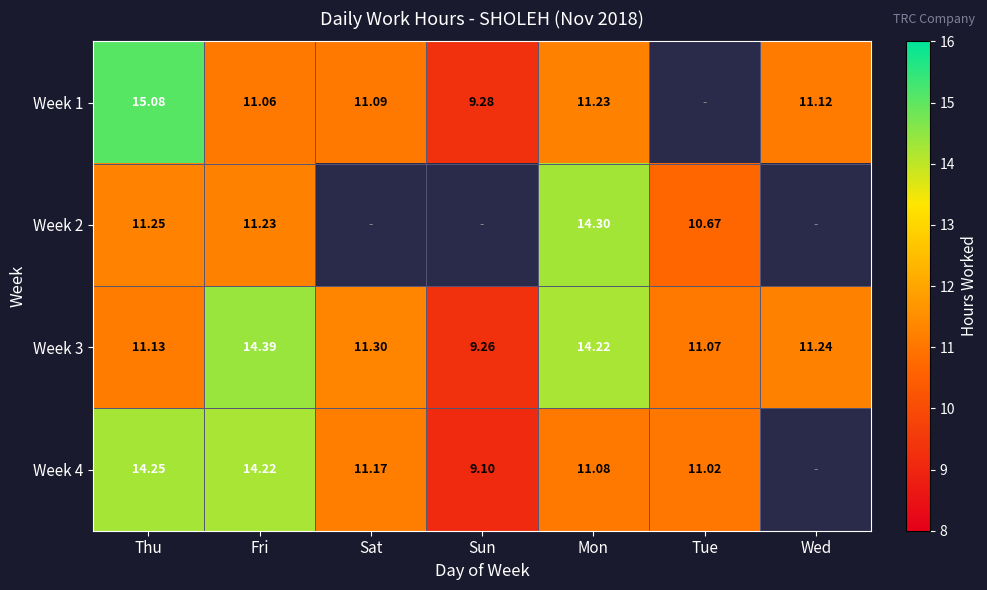

Where does the Week 3 series first go above 11?

Thu